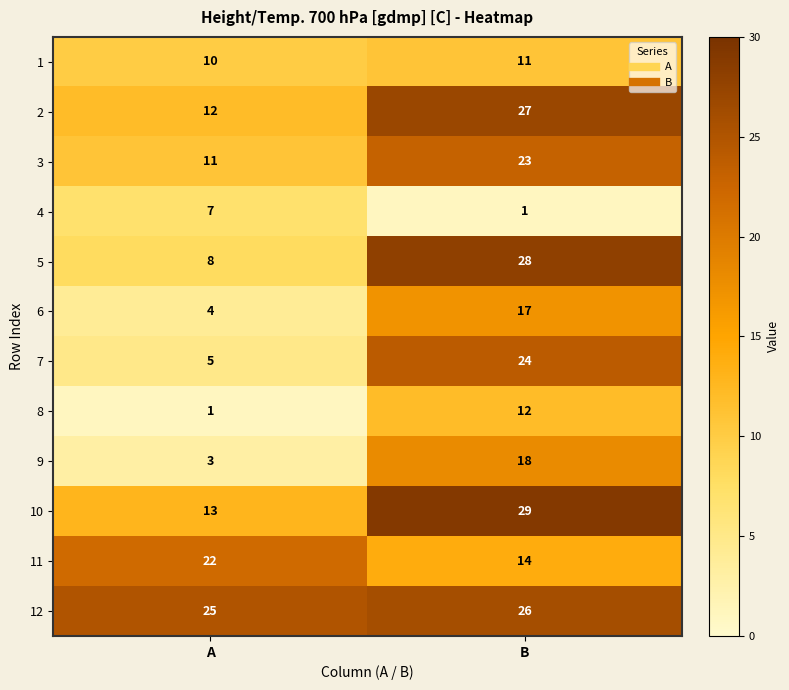

What is the sum of all 2 values?

39